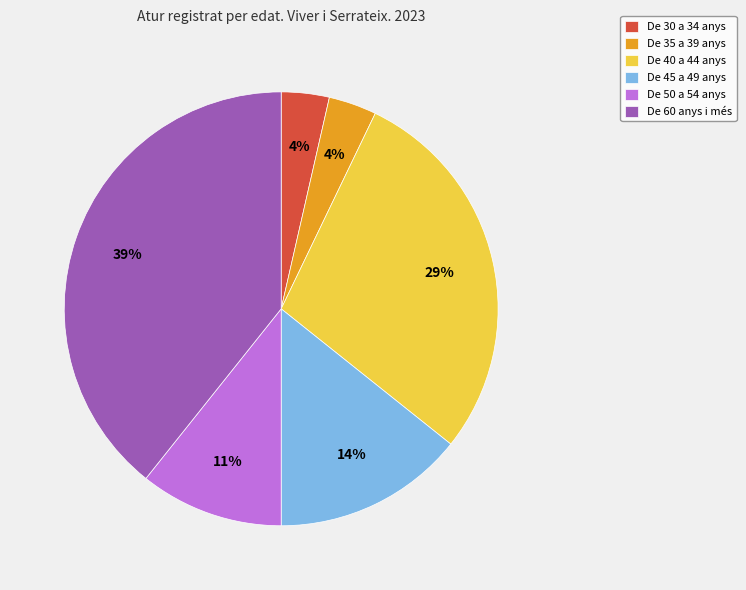

Does De 30 a 34 anys account for over 50% of the chart?

No